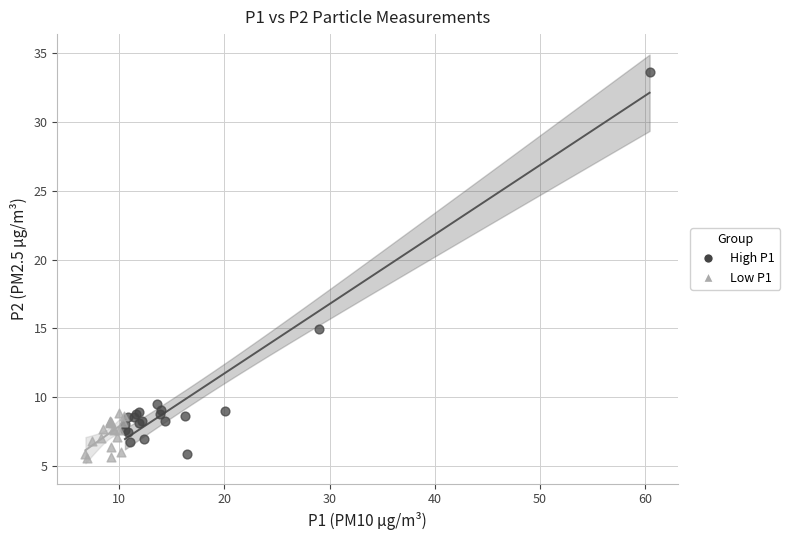

Which series has the widest spread of Y values?

High P1